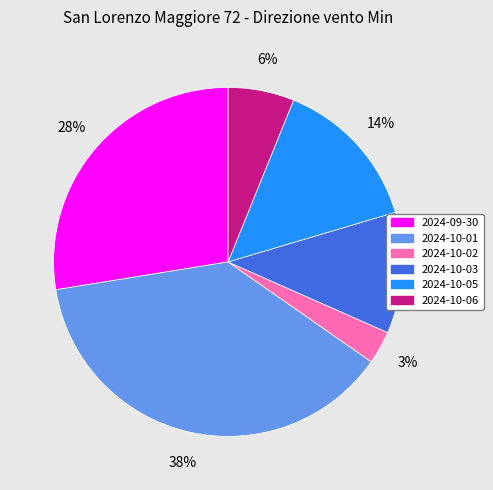

Is there a majority slice in this chart?

No